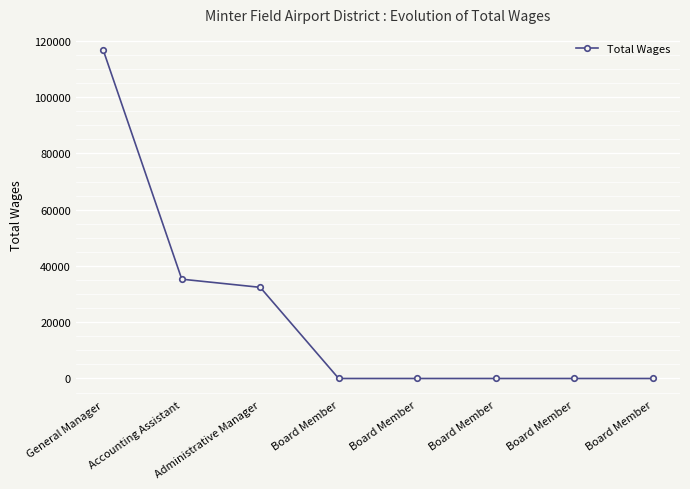

Count the number of data series in this chart.

1